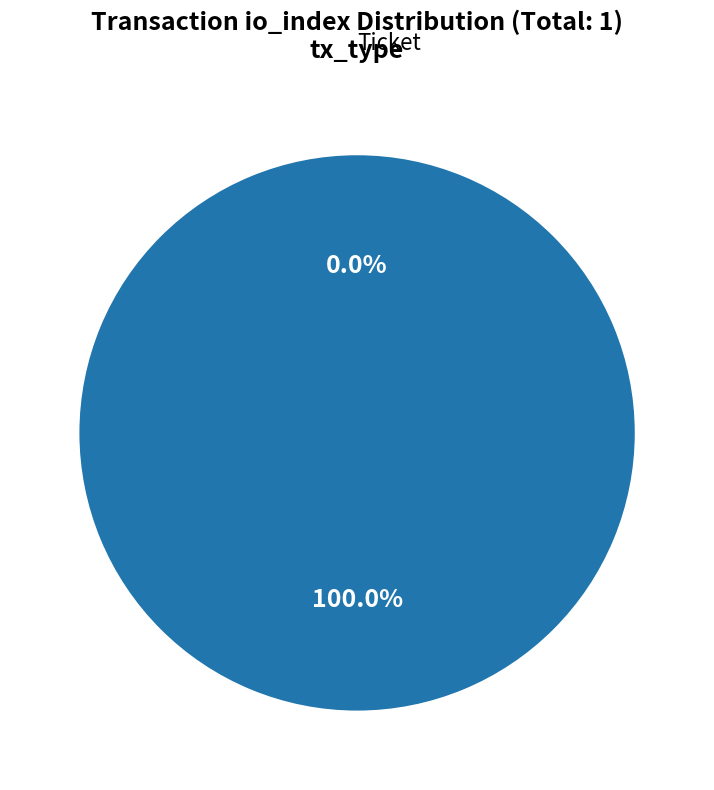

To the nearest percent, what is the average slice percentage?

50%